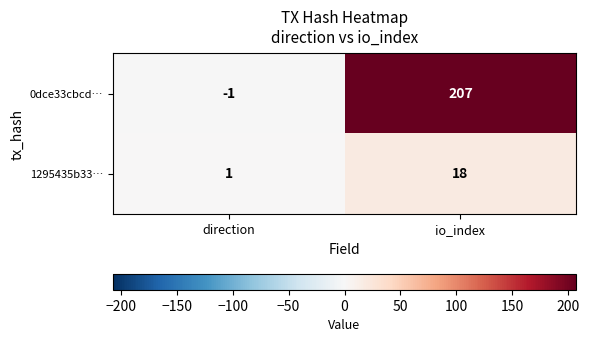

Reading left to right, what are all the values shown in this chart?

0dce33cbcd…: direction=-1	io_index=207
1295435b33…: direction=1	io_index=18